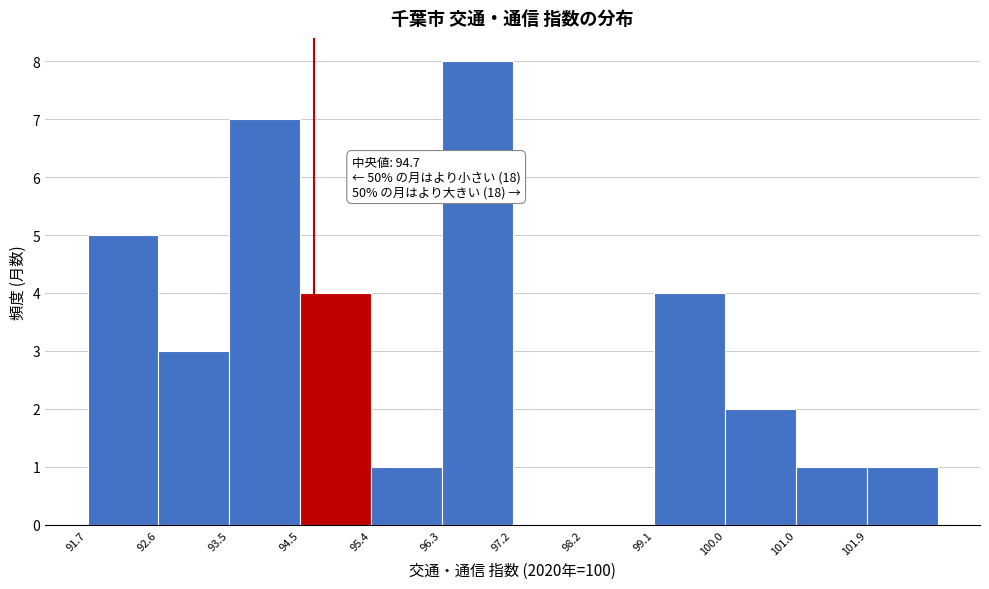

Which range on the x-axis has the tallest bar?

96.3 to 97.3